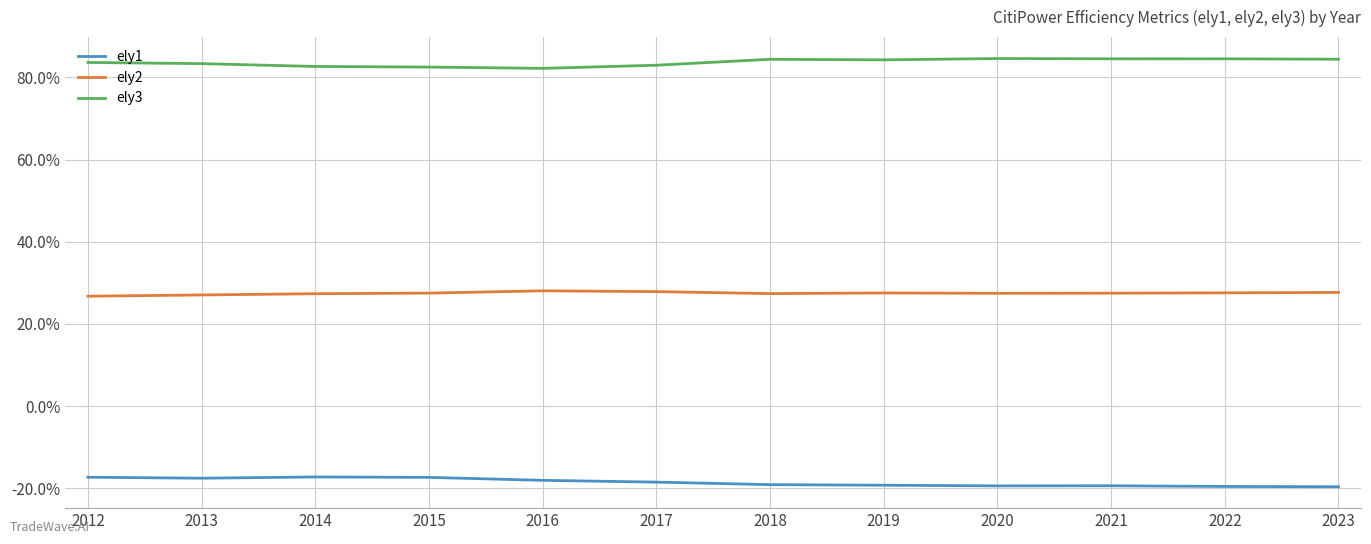

What is the sum of all ely3 values?

10.0